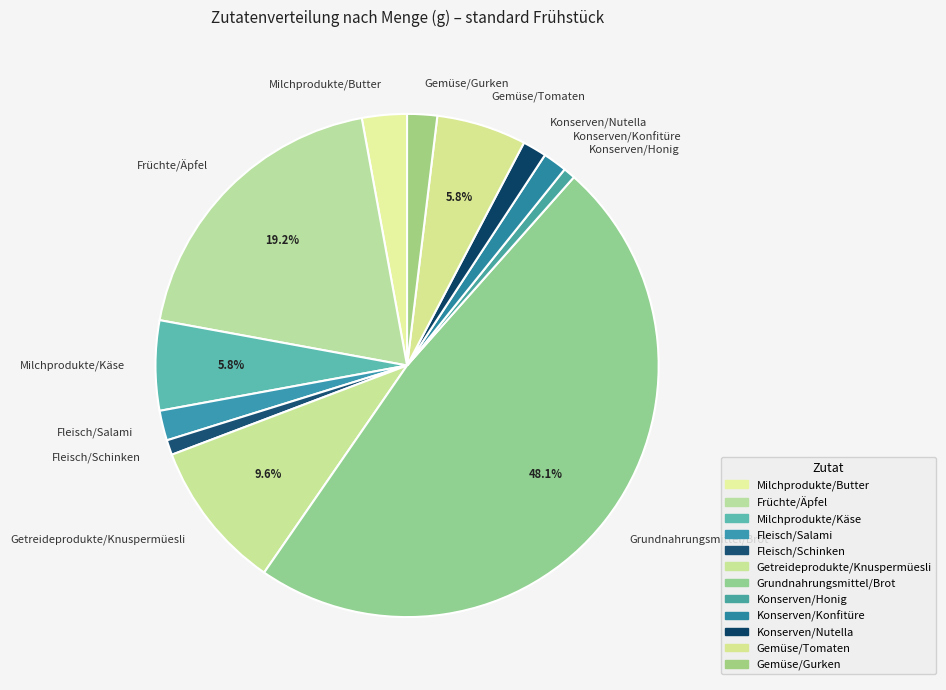

To the nearest percent, what is the combined percentage of Gemüse/Tomaten and Konserven/Honig?

7%